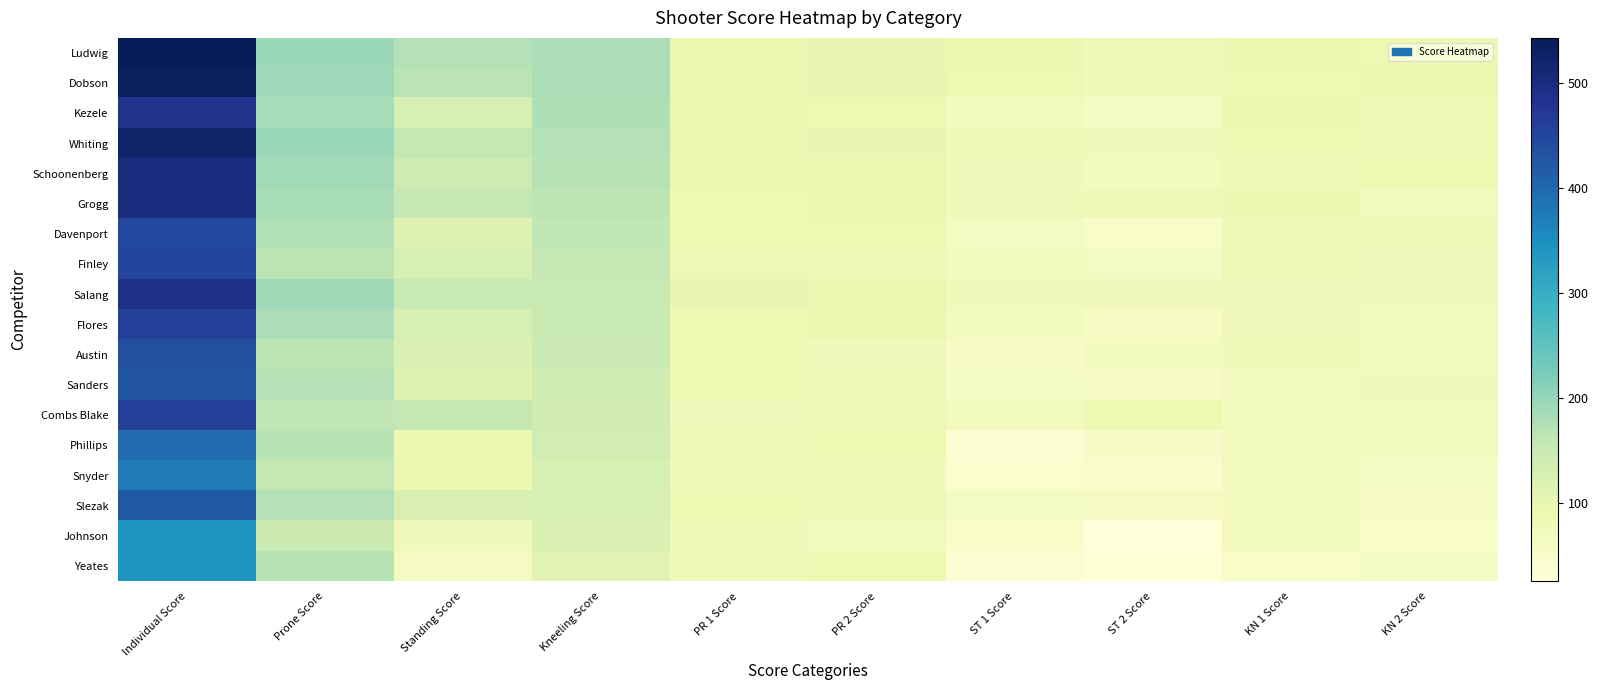

What is the smallest value displayed?

25